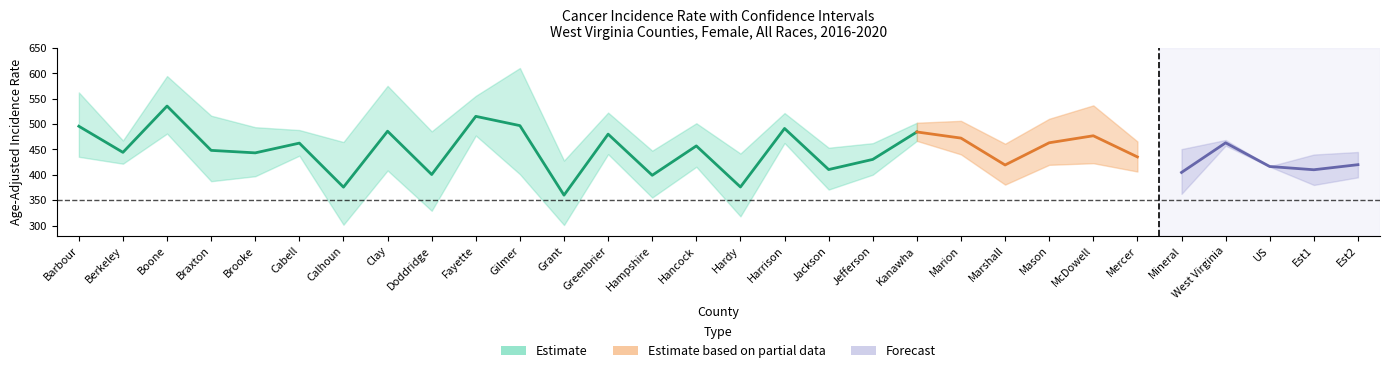

How many interior local valleys does the Upper 95% CI series have?

7